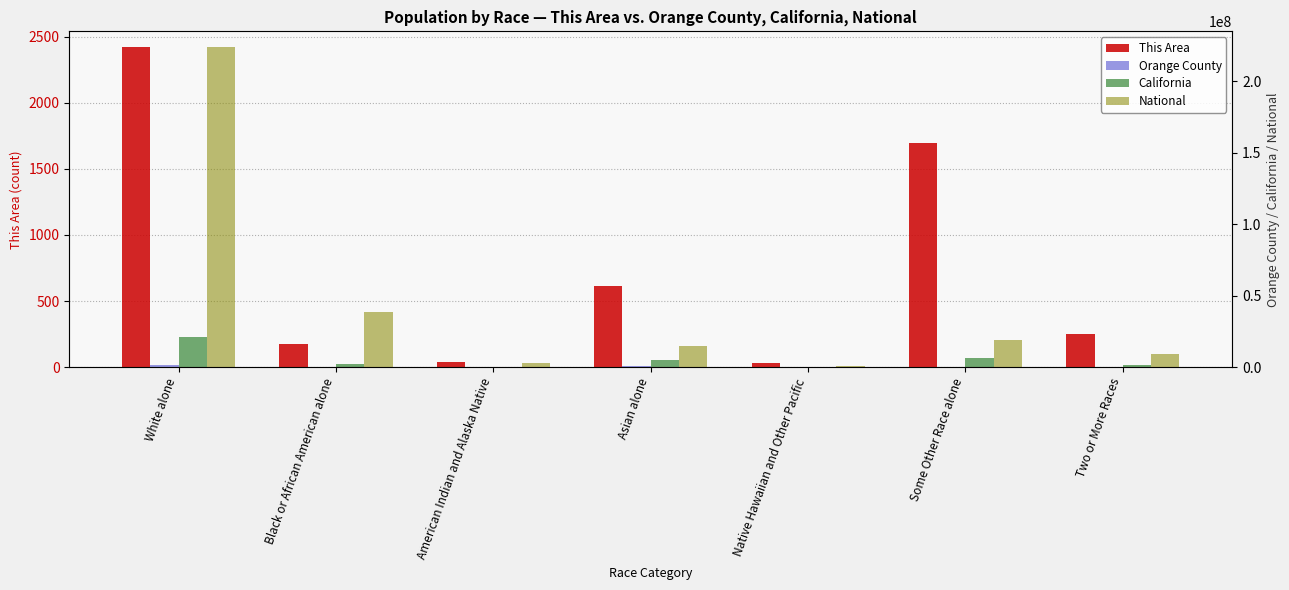

Rank the categories by This Area value from highest to lowest.

White alone, Some Other Race alone, Asian alone, Two or More Races, Black or African American alone, American Indian and Alaska Native, Native Hawaiian and Other Pacific